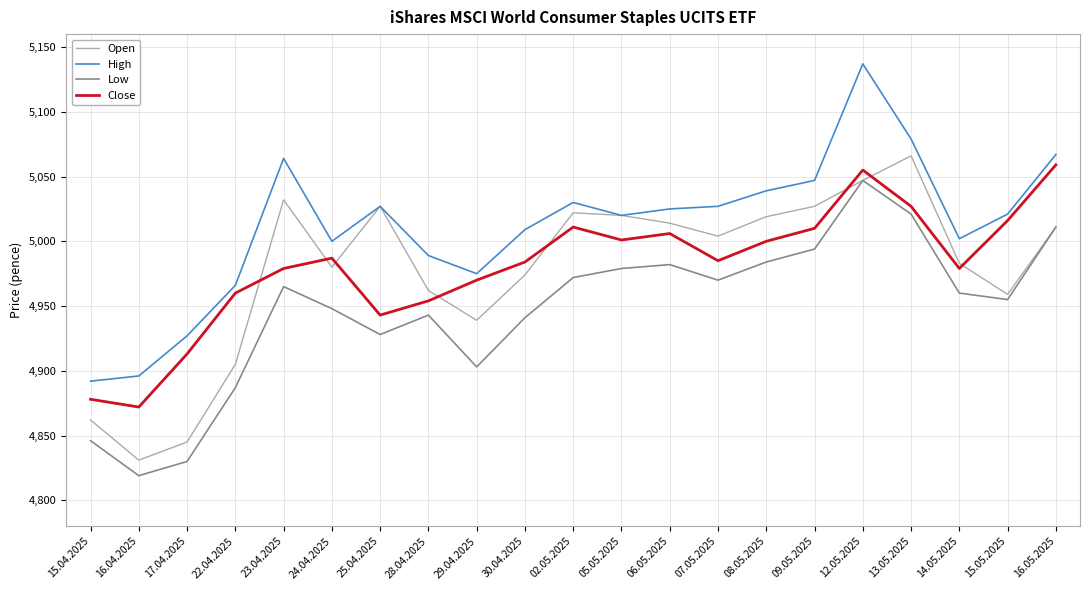

What is the difference between the maximum and minimum values in the Low series?

228